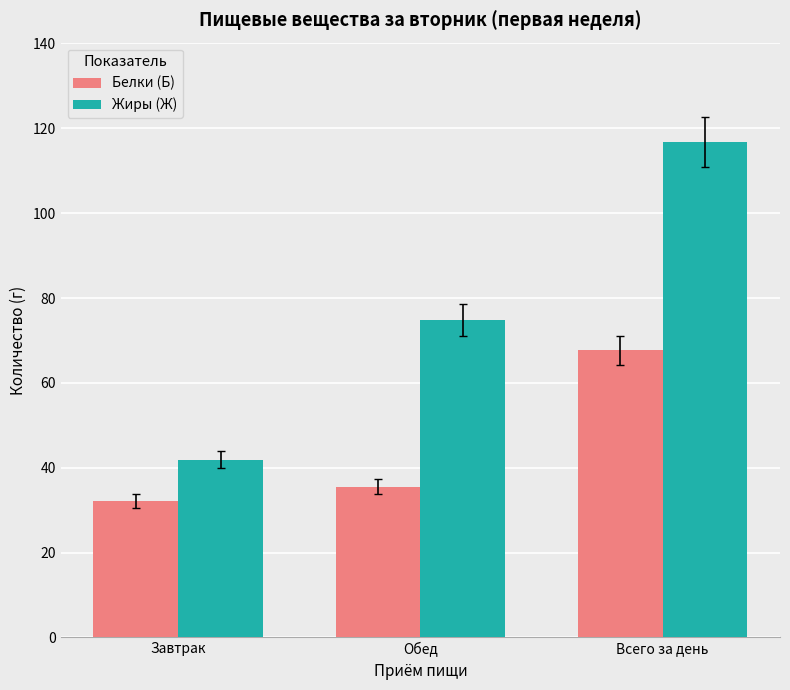

At which category is the sum across all series the highest?

Всего за день